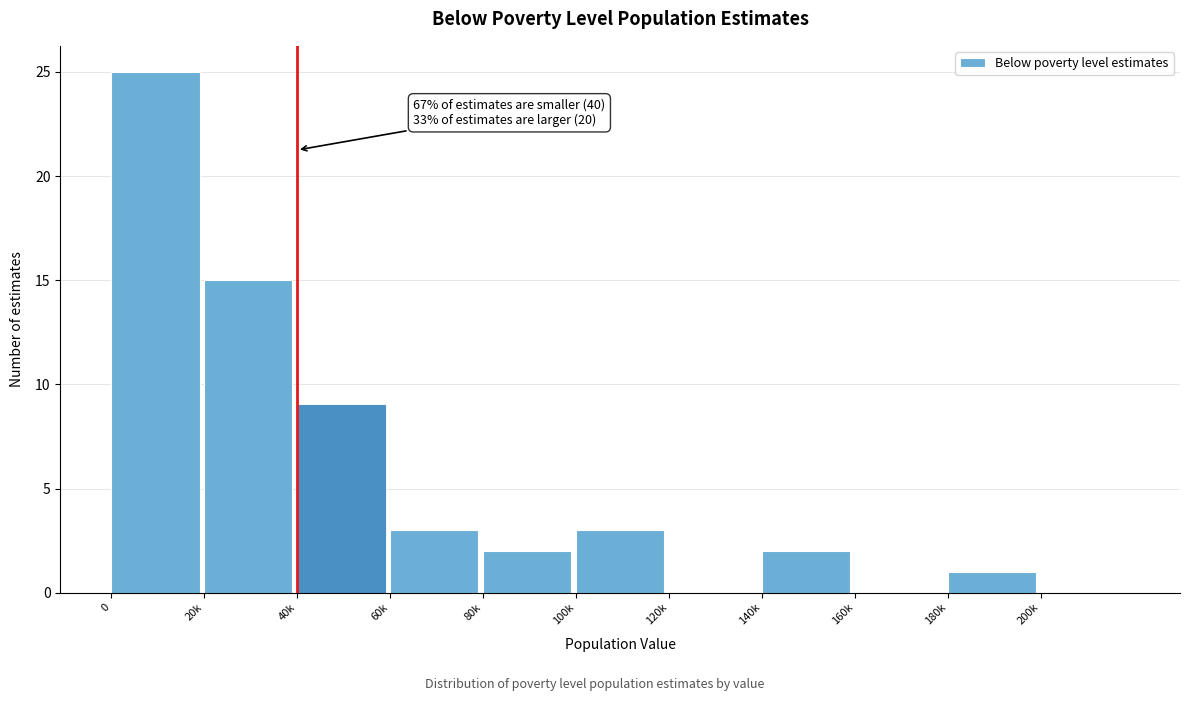

Reading right to left, what are all the values shown in this chart?

200k=0	180k=1	160k=0	140k=2	120k=0	100k=3	80k=2	60k=3	40k=9	20k=15	0=25